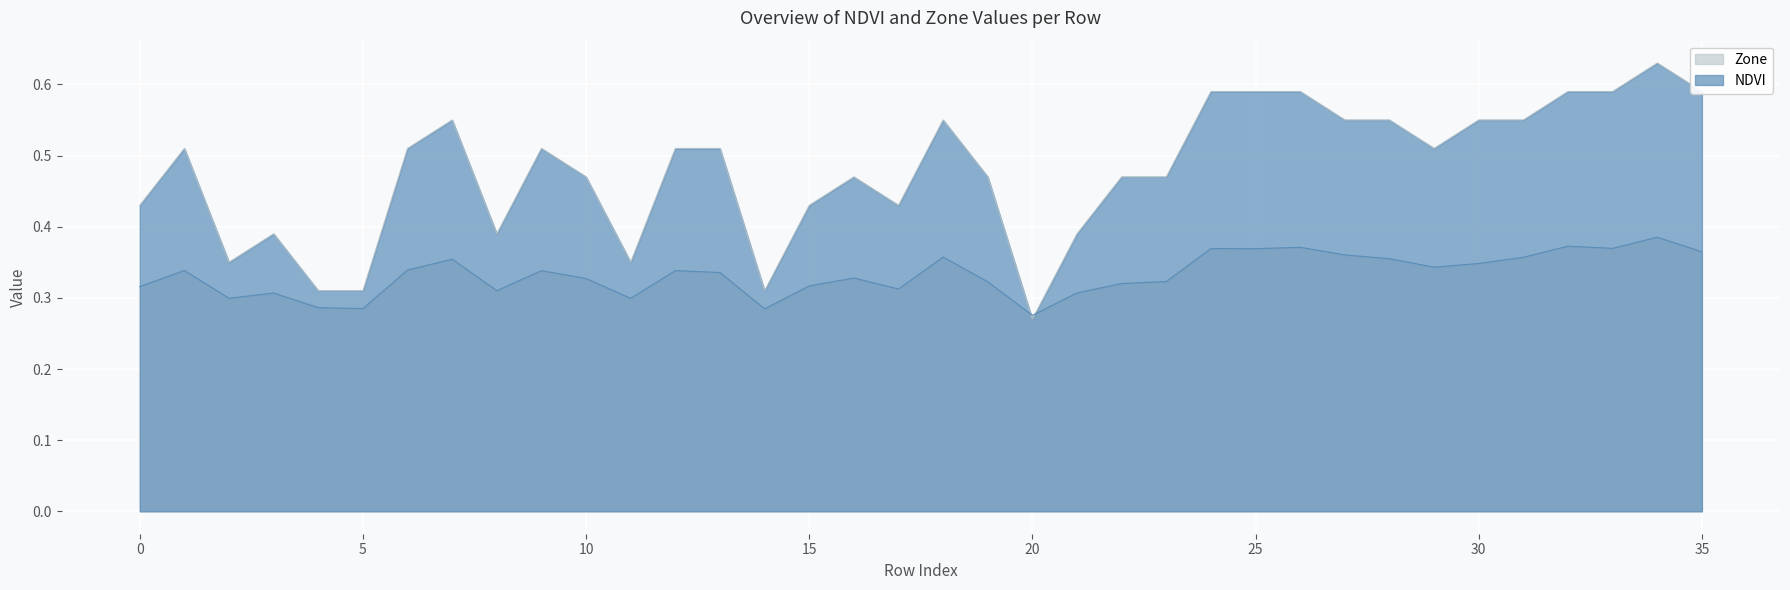

What is the value of the NDVI point at the 32nd from the left?

0.4